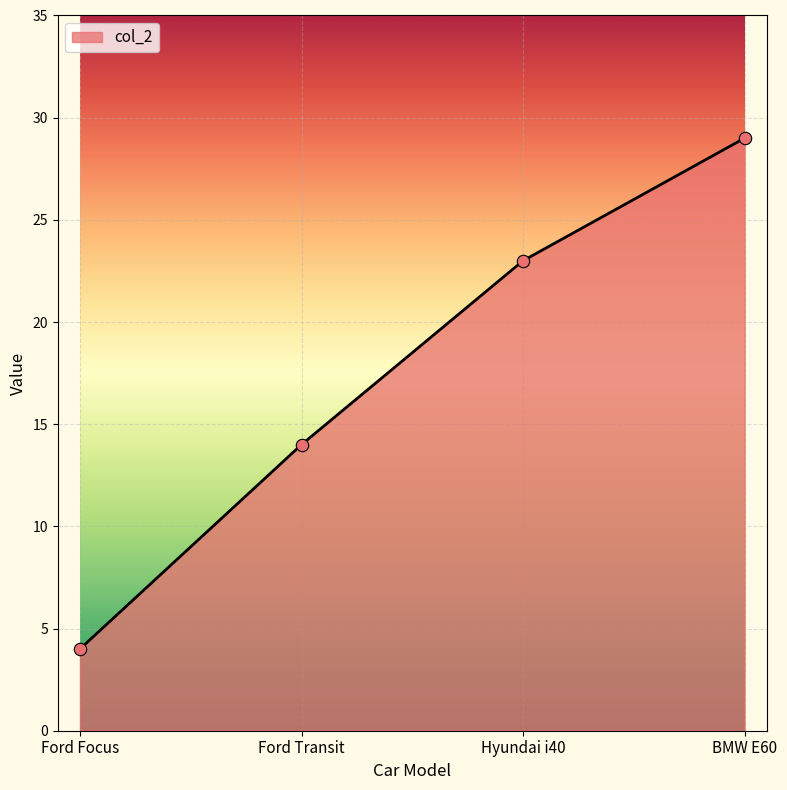

Which has a higher value, Ford Focus or Ford Transit?

Ford Transit